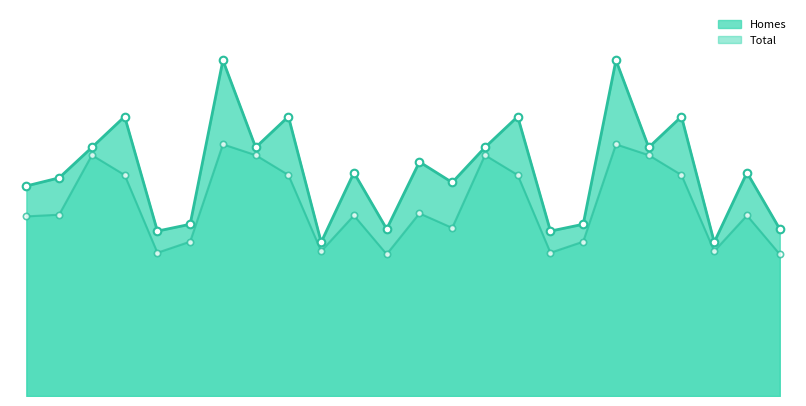

Which series has the largest total across all categories?

Homes